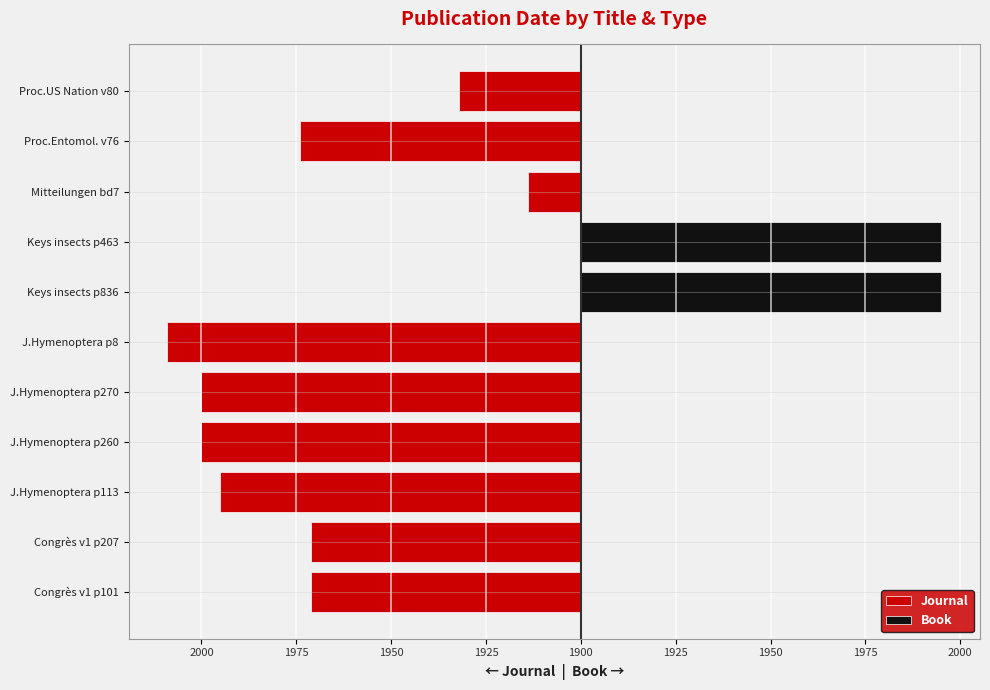

What are all the series names shown in the legend?

Journal, Book